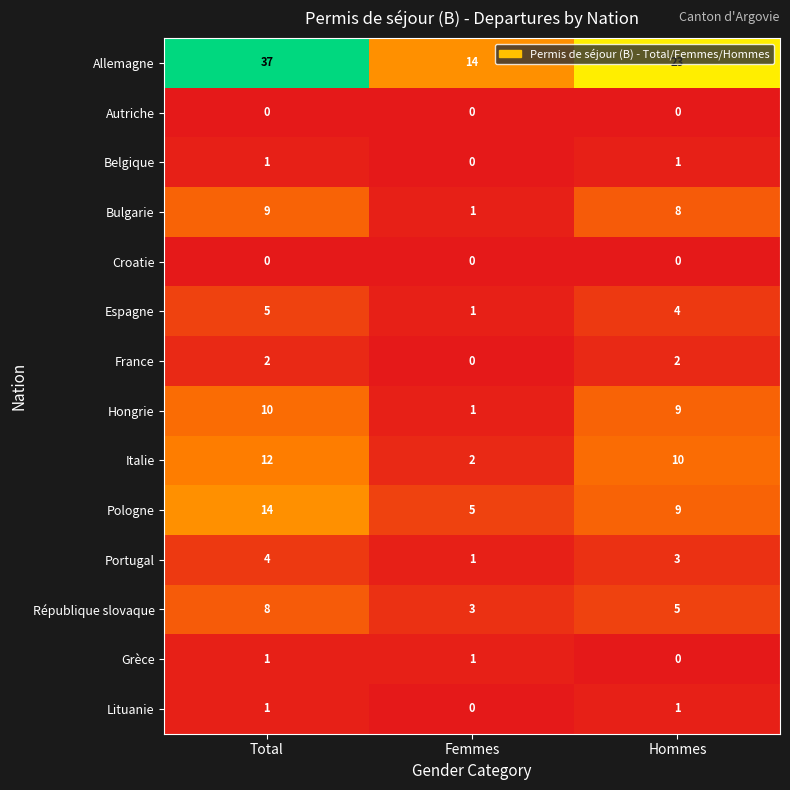

How many categories are shown in the chart?

3